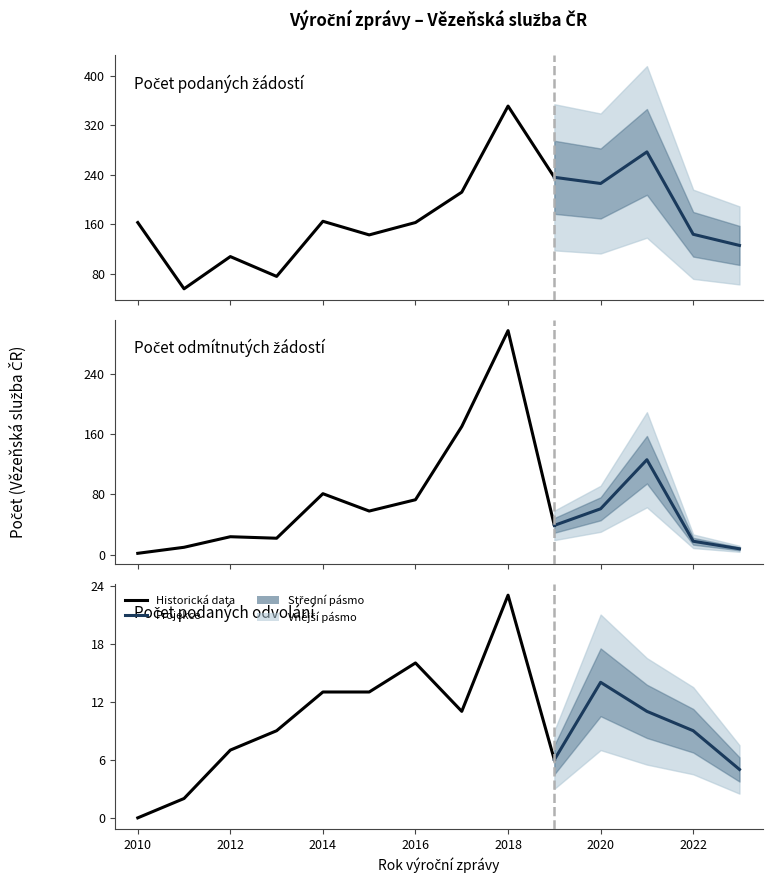

What is the difference between the maximum and minimum values in the Počet podaných žádostí o informace series?

295